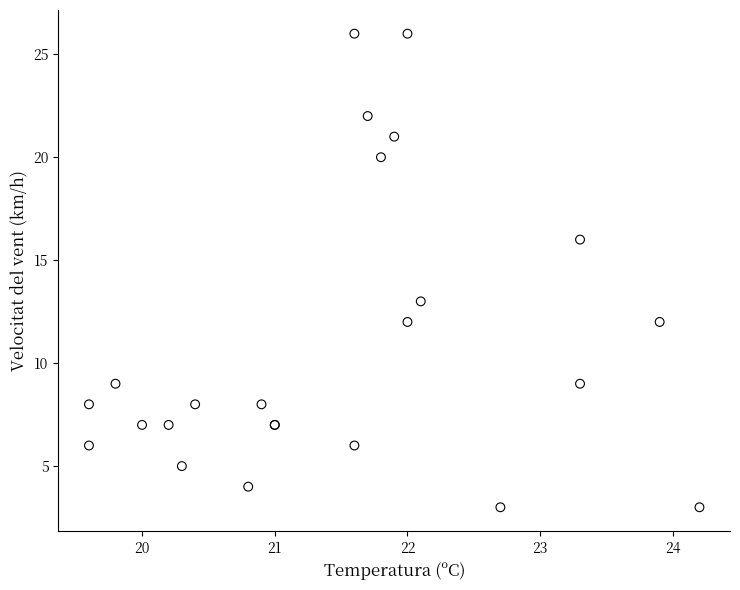

What Y value in the scatter plot is closest to 14?

13